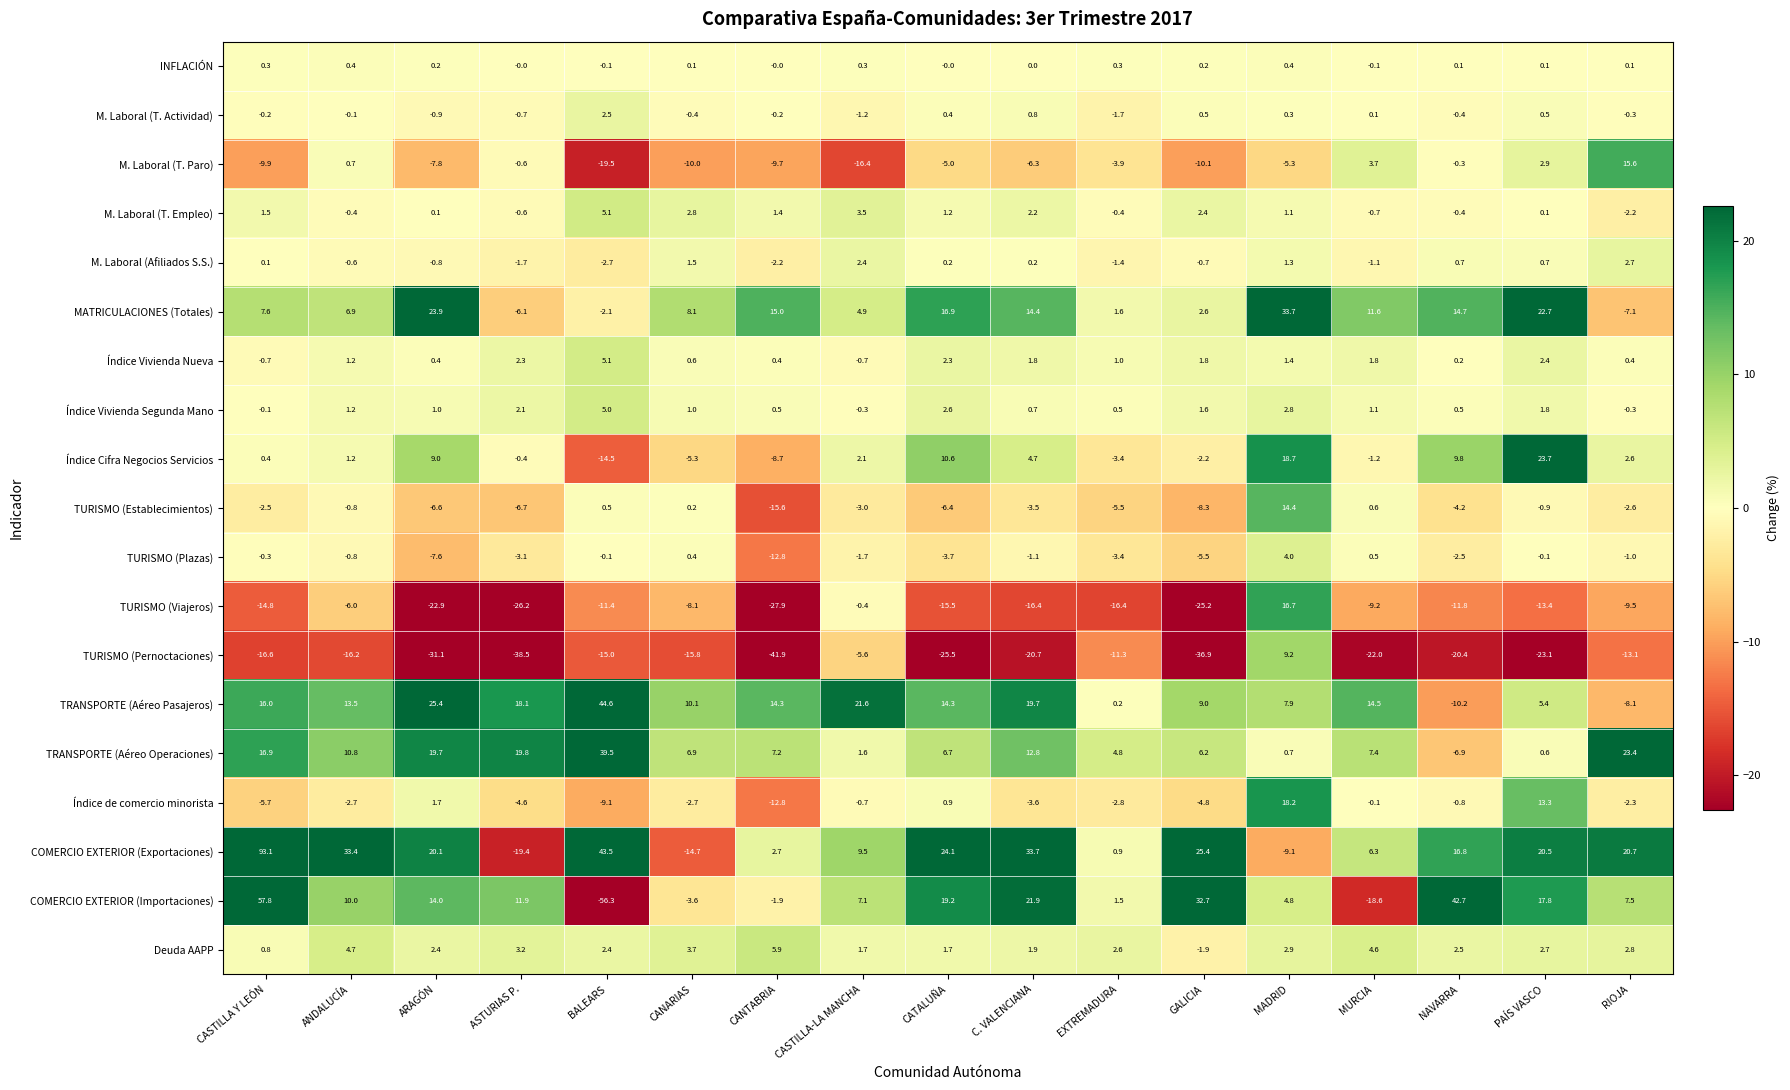

How many values in TURISMO (Viajeros) are below zero?

16